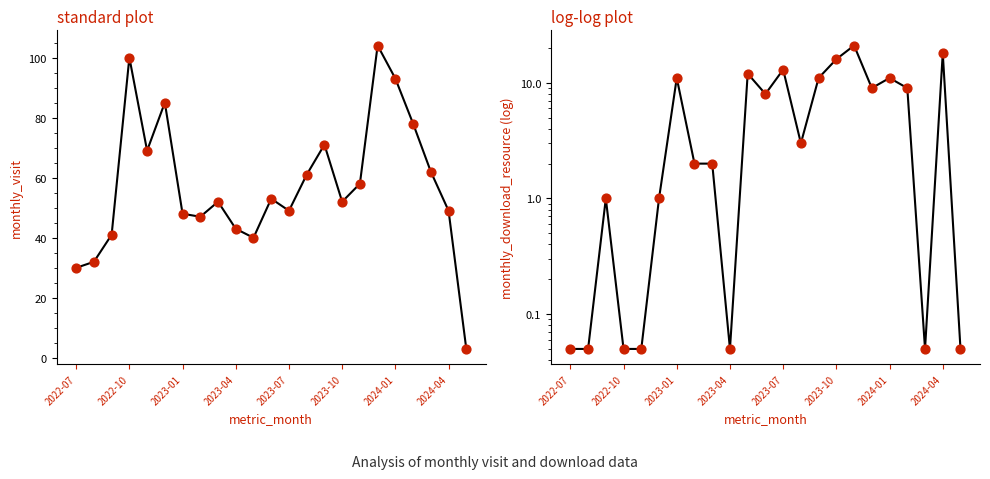

Which series has the widest spread of Y values?

monthly_visit